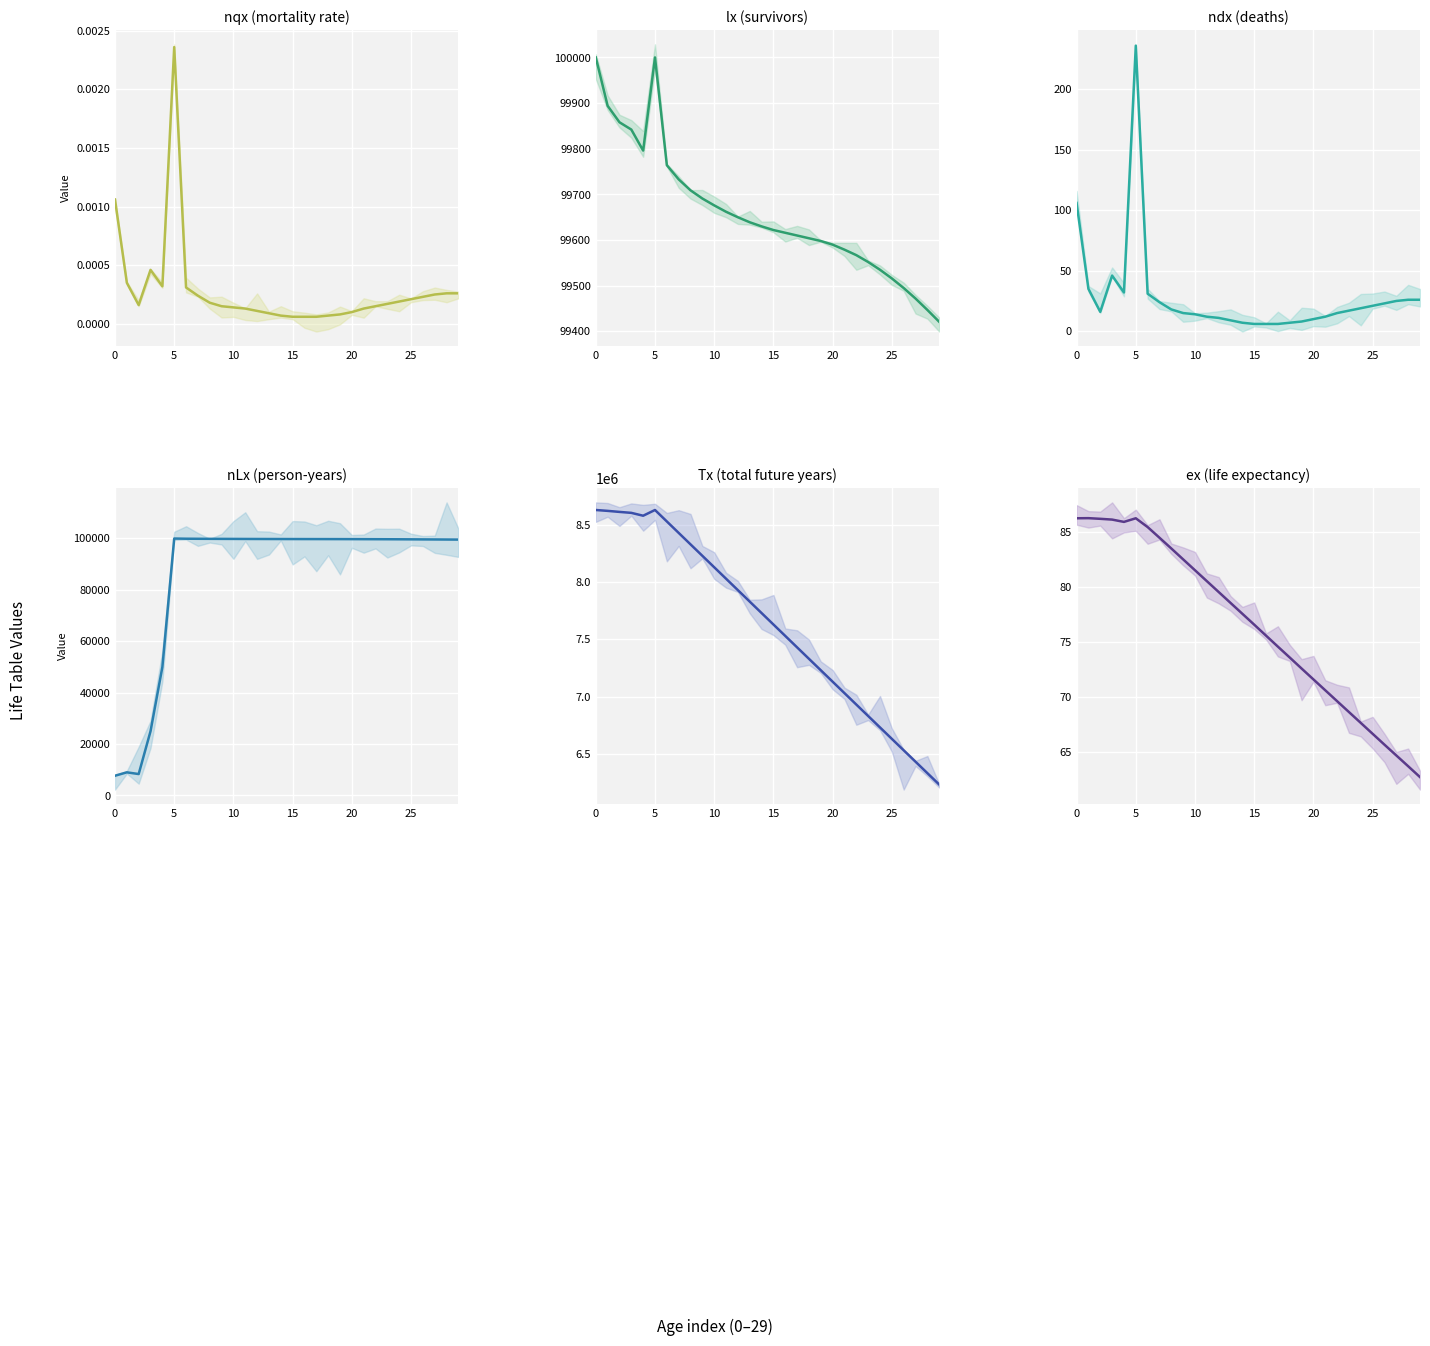

What is the label of the 8th point from the right?

22